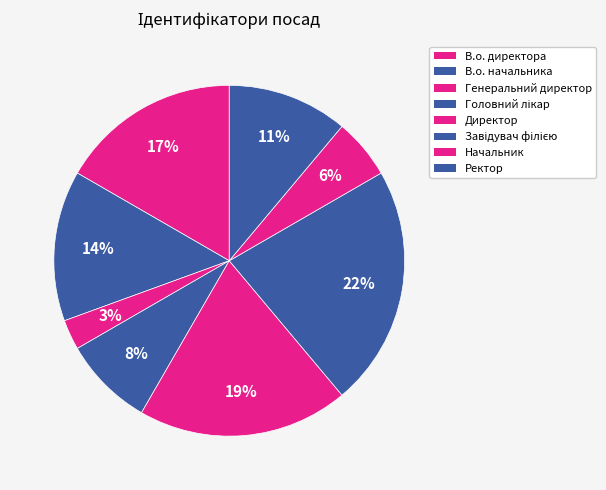

To the nearest percent, what is the average slice percentage?

12%